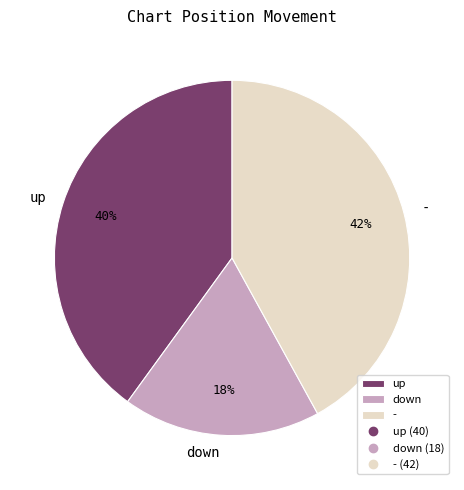

Is it true that up is 49% of the pie?

False